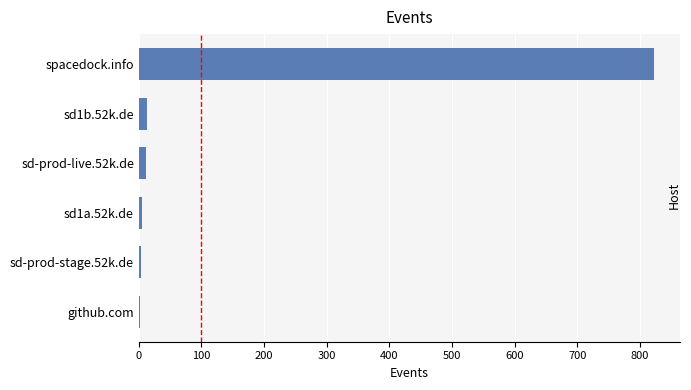

At which category does the chart reach its peak across all series?

spacedock.info